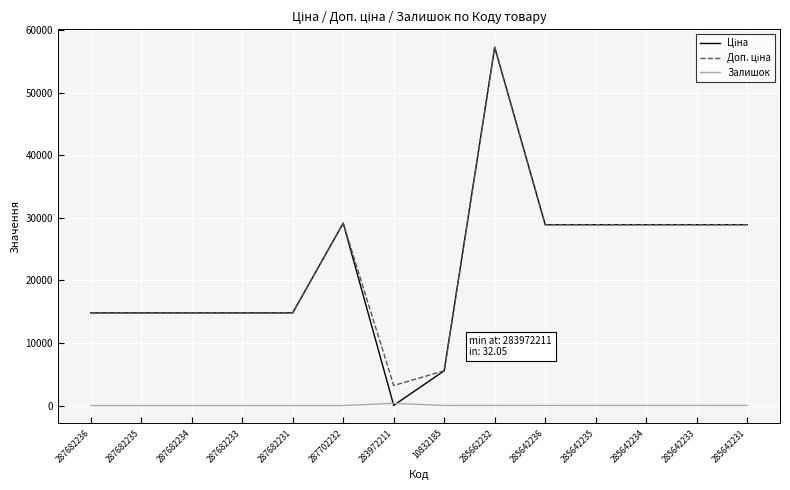

What is the difference between the highest and lowest values at 287682236?

14817.6